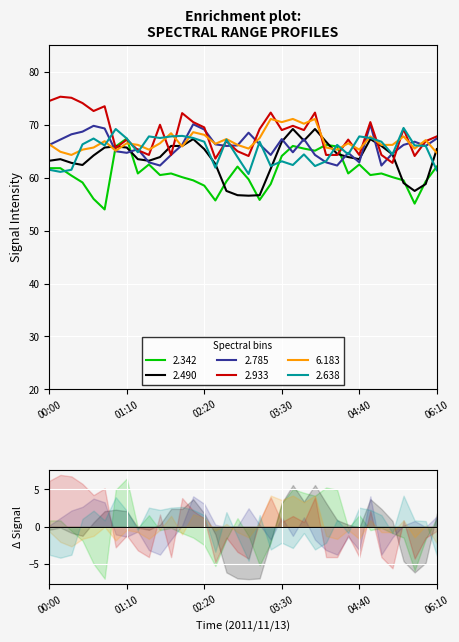

Reading left to right, list all the values displayed in this chart.

2.342: 00:00=61.8	00:10=61.8	00:20=60.4	00:30=59.1	00:40=56.0	00:50=54.0	01:00=65.9	01:10=67.4	01:20=60.8	01:30=62.5	01:40=60.5	01:50=60.8	02:00=60.1	02:10=59.5	02:20=58.5	02:30=55.7	02:40=59.3	02:50=62.1	03:00=59.7	03:10=55.8	03:20=58.8	03:30=64.1	03:40=66.0	03:50=65.5	04:00=65.1	04:10=66.2	04:20=65.9	04:30=60.8	04:40=62.5	04:50=60.5	05:00=60.8	05:10=60.1	05:20=59.5	05:30=55.1	05:40=59.3	06:10=62.1
2.490: 00:00=63.2	00:10=63.5	00:20=62.8	00:30=62.4	00:40=64.2	00:50=65.7	01:00=65.9	01:10=65.7	01:20=63.5	01:30=63.2	01:40=63.9	01:50=66.0	02:00=66.0	02:10=67.3	02:20=65.4	02:30=62.6	02:40=57.5	02:50=56.7	03:00=56.6	03:10=56.7	03:20=61.7	03:30=66.8	03:40=69.2	03:50=67.0	04:00=69.2	04:10=66.8	04:20=64.5	04:30=63.9	04:40=63.5	04:50=67.3	05:00=66.0	05:10=64.4	05:20=59.0	05:30=57.5	05:40=58.8	06:10=65.4
2.785: 00:00=66.2	00:10=67.2	00:20=68.2	00:30=68.7	00:40=69.8	00:50=69.3	01:00=65.0	01:10=64.7	01:20=65.4	01:30=62.9	01:40=62.3	01:50=64.3	02:00=66.2	02:10=70.1	02:20=69.1	02:30=66.3	02:40=66.0	02:50=66.1	03:00=68.5	03:10=66.3	03:20=64.3	03:30=67.3	03:40=64.8	03:50=67.3	04:00=64.3	04:10=62.9	04:20=62.3	04:30=64.7	04:40=62.9	04:50=70.1	05:00=62.3	05:10=64.6	05:20=66.2	05:30=66.8	05:40=66.0	06:10=67.4
2.933: 00:00=74.5	00:10=75.3	00:20=75.1	00:30=74.1	00:40=72.6	00:50=73.5	01:00=65.6	01:10=67.2	01:20=65.2	01:30=64.3	01:40=70.0	01:50=64.3	02:00=72.2	02:10=70.5	02:20=69.5	02:30=63.6	02:40=66.9	02:50=65.0	03:00=64.1	03:10=69.2	03:20=72.3	03:30=69.0	03:40=69.8	03:50=69.0	04:00=72.3	04:10=64.3	04:20=64.3	04:30=67.2	04:40=64.3	04:50=70.5	05:00=64.3	05:10=62.8	05:20=69.2	05:30=64.1	05:40=66.9	06:10=67.8
6.183: 00:00=66.3	00:10=64.9	00:20=64.3	00:30=65.3	00:40=65.7	00:50=66.9	01:00=65.1	01:10=66.5	01:20=66.2	01:30=65.3	01:40=66.5	01:50=68.4	02:00=65.9	02:10=68.6	02:20=68.1	02:30=66.4	02:40=67.3	02:50=66.2	03:00=65.5	03:10=67.5	03:20=71.1	03:30=70.5	03:40=71.1	03:50=70.2	04:00=71.1	04:10=65.7	04:20=65.3	04:30=66.5	04:40=65.3	04:50=67.8	05:00=66.2	05:10=66.2	05:20=67.8	05:30=65.5	05:40=67.1	06:10=64.7
2.638: 00:00=61.5	00:10=61.1	00:20=61.5	00:30=66.3	00:40=67.4	00:50=66.1	01:00=69.2	01:10=67.4	01:20=64.8	01:30=67.8	01:40=67.5	01:50=67.8	02:00=67.9	02:10=67.5	02:20=66.8	02:30=61.9	02:40=67.2	02:50=63.9	03:00=60.7	03:10=66.8	03:20=62.2	03:30=63.1	03:40=62.4	03:50=64.4	04:00=62.2	04:10=63.1	04:20=66.2	04:30=64.4	04:40=67.8	04:50=67.5	05:00=66.8	05:10=64.4	05:20=69.4	05:30=66.1	05:40=66.0	06:10=61.4